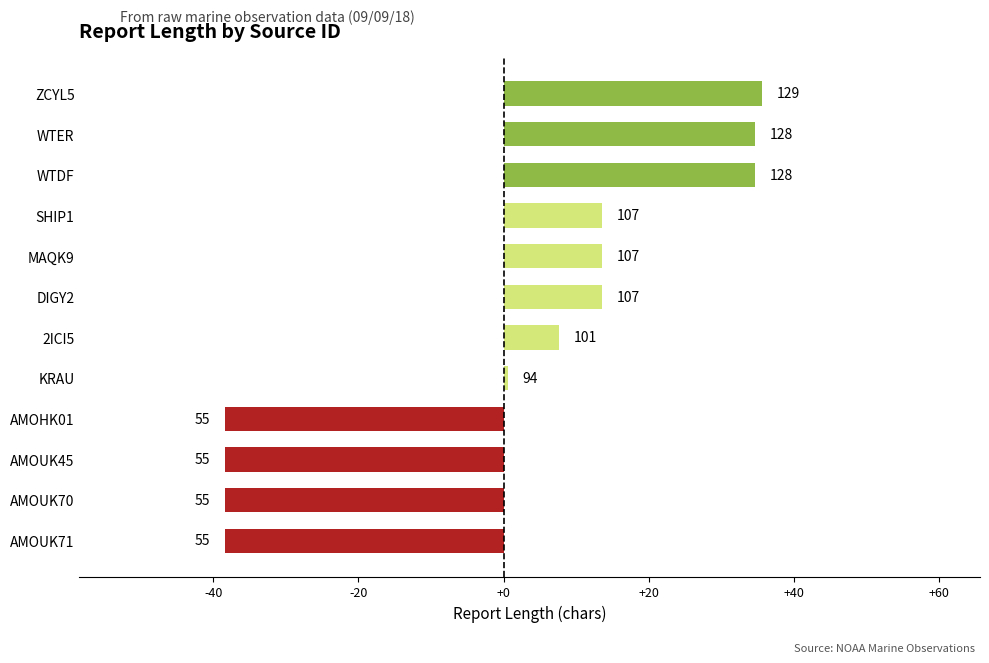

How many bars are there in total?

12